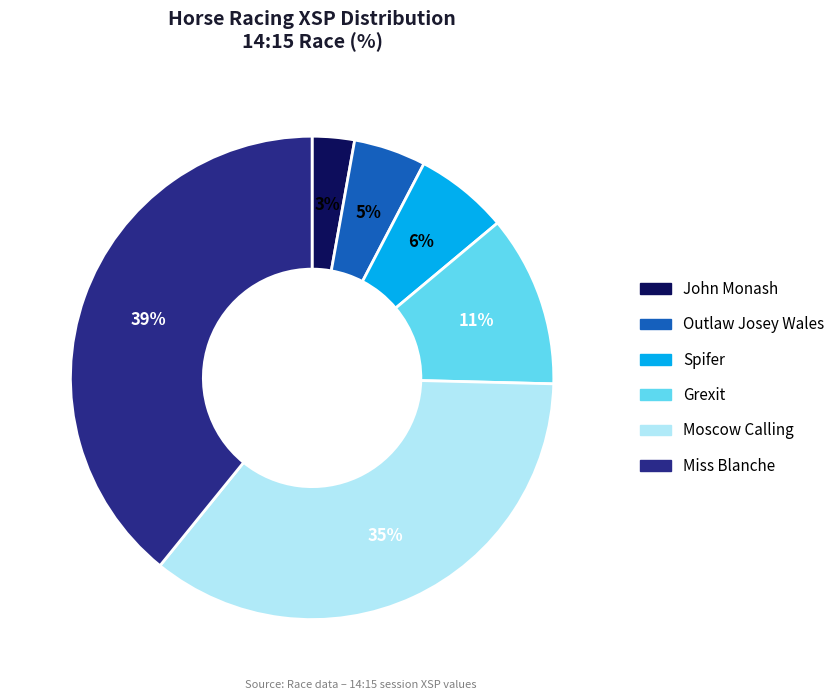

Count the number of slices in the pie.

6